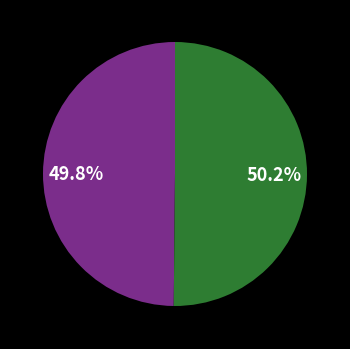

Is there any slice that represents more than half of the pie?

Yes